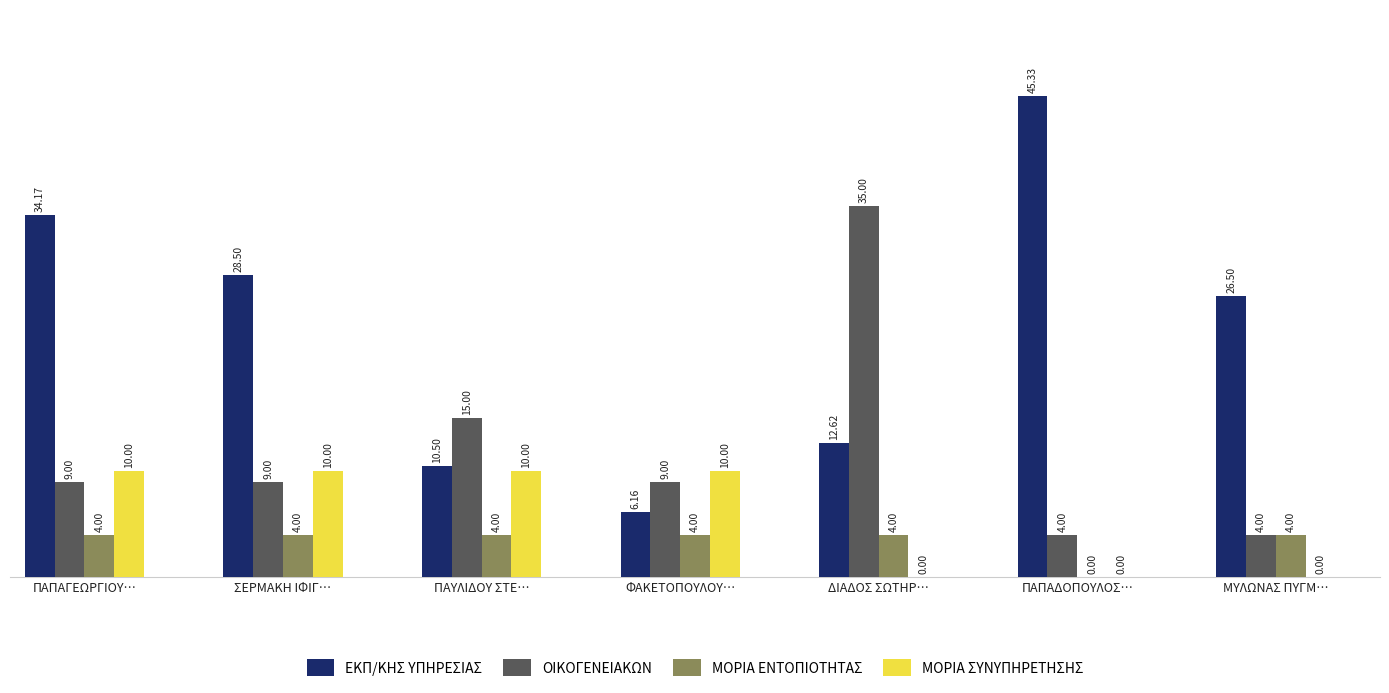

How many distinct data groups are displayed?

4